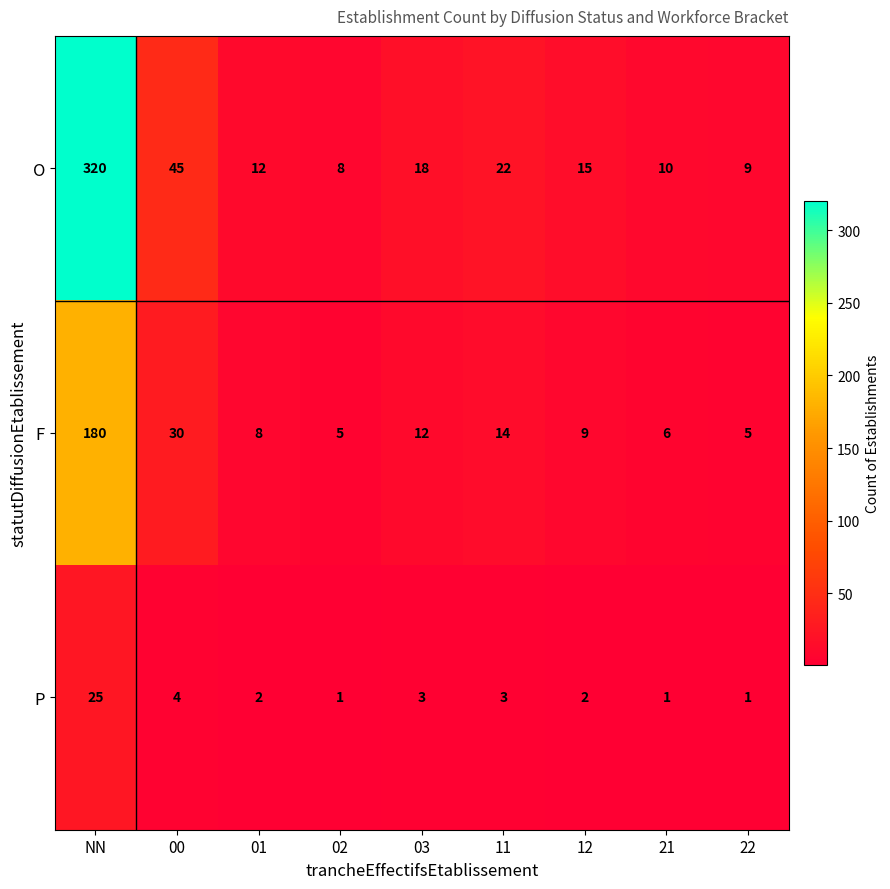

Is the value of P at 12 greater than the value of O at 12?

No